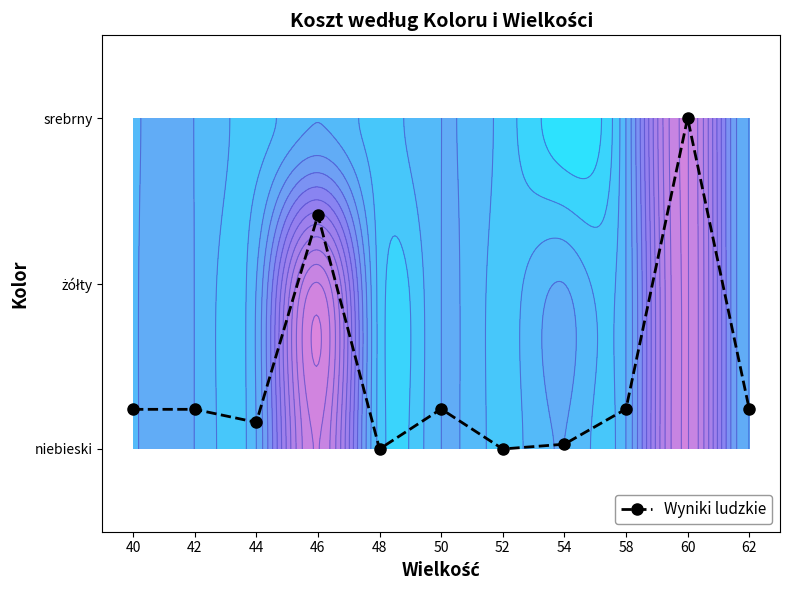

Rank the categories by value from lowest to highest.

48, 52, 54, 44, 40, 42, 50, 58, 62, 46, 60